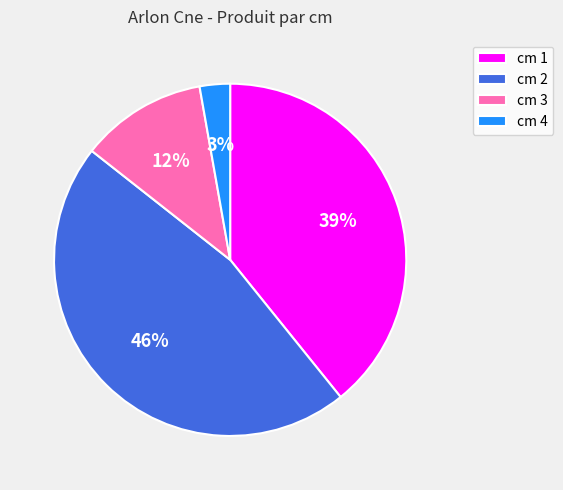

Which slice is the smallest?

cm 4